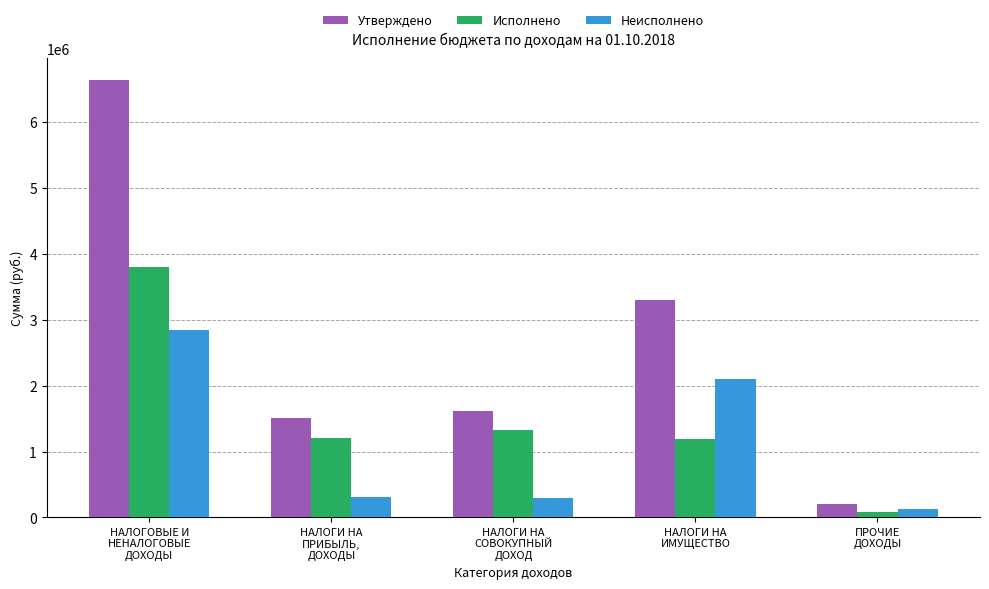

How many bars are there in total?

15